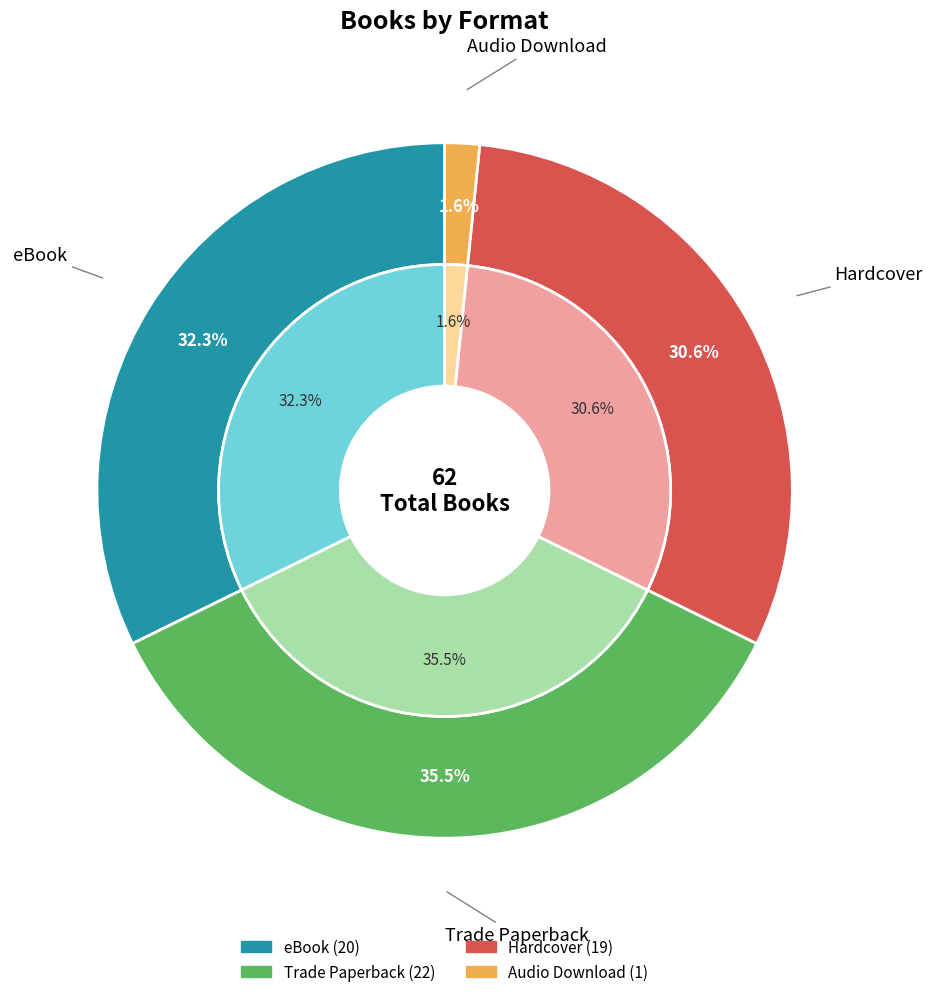

Which category has the smallest portion of the pie?

Audio Download